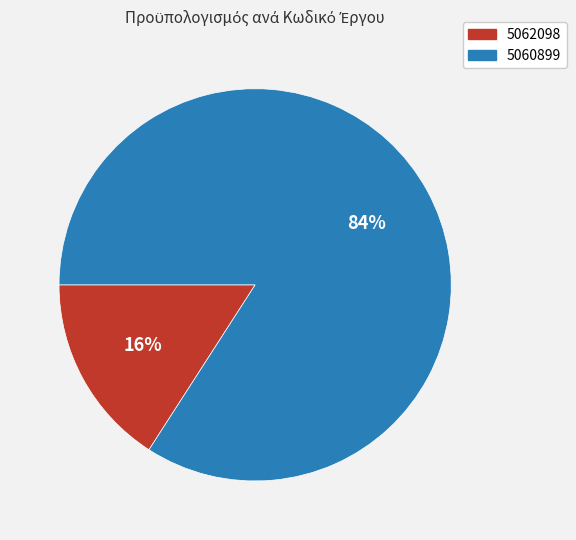

What is the majority slice?

5060899